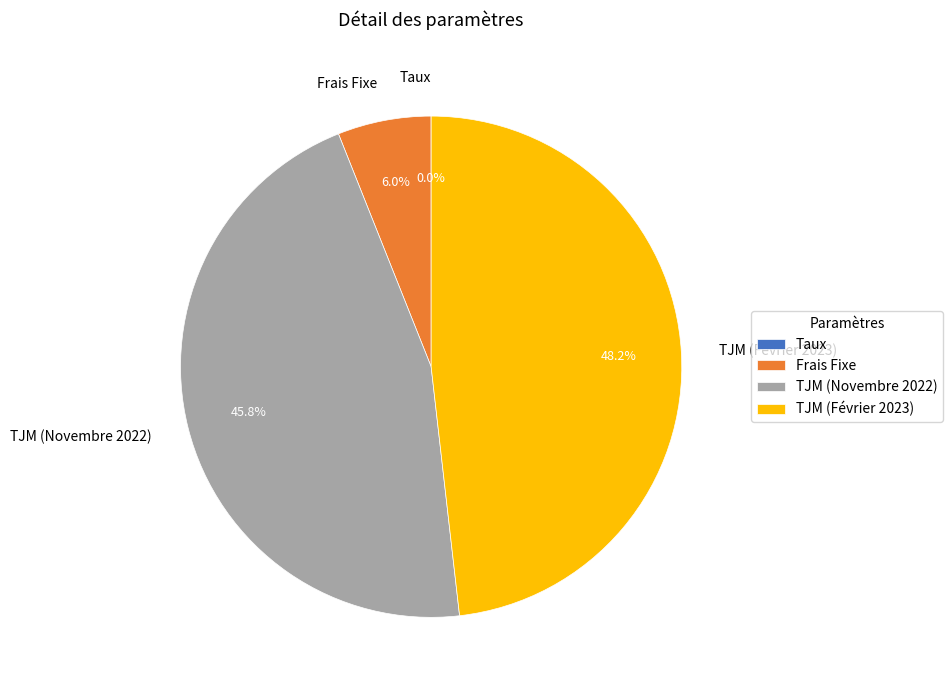

True or false: TJM (Novembre 2022) accounts for 46% of the total.

True